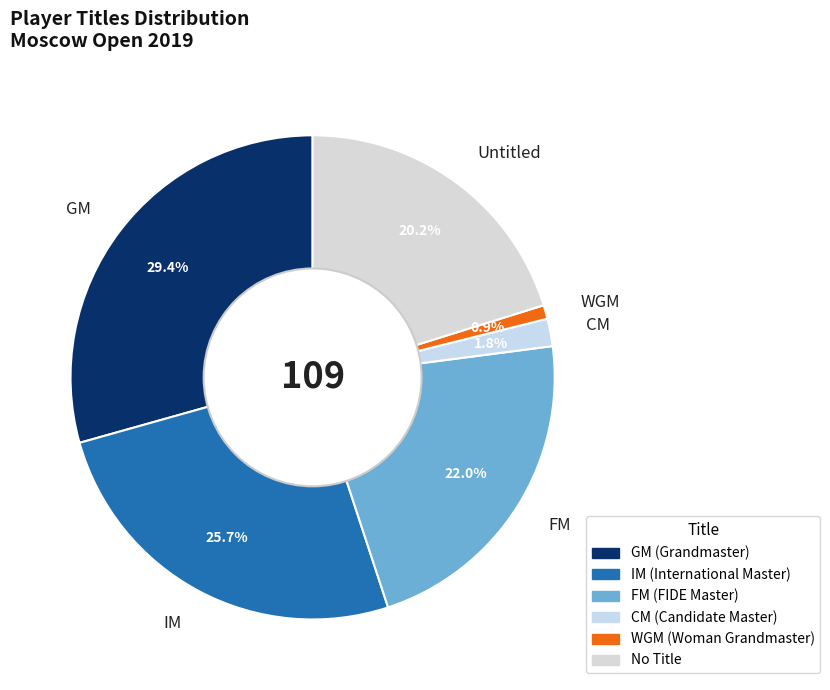

Is WGM the majority of the pie?

No